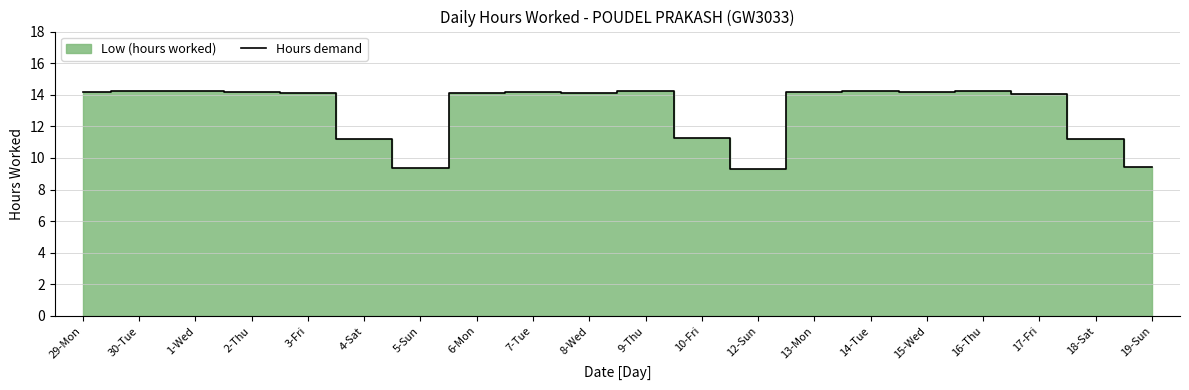

Reading left to right, list all the values displayed in this chart.

29-Mon=14.2	30-Tue=14.2	1-Wed=14.2	2-Thu=14.2	3-Fri=14.1	4-Sat=11.2	5-Sun=9.4	6-Mon=14.1	7-Tue=14.2	8-Wed=14.1	9-Thu=14.2	10-Fri=11.2	12-Sun=9.3	13-Mon=14.2	14-Tue=14.2	15-Wed=14.2	16-Thu=14.2	17-Fri=14.1	18-Sat=11.2	19-Sun=9.4